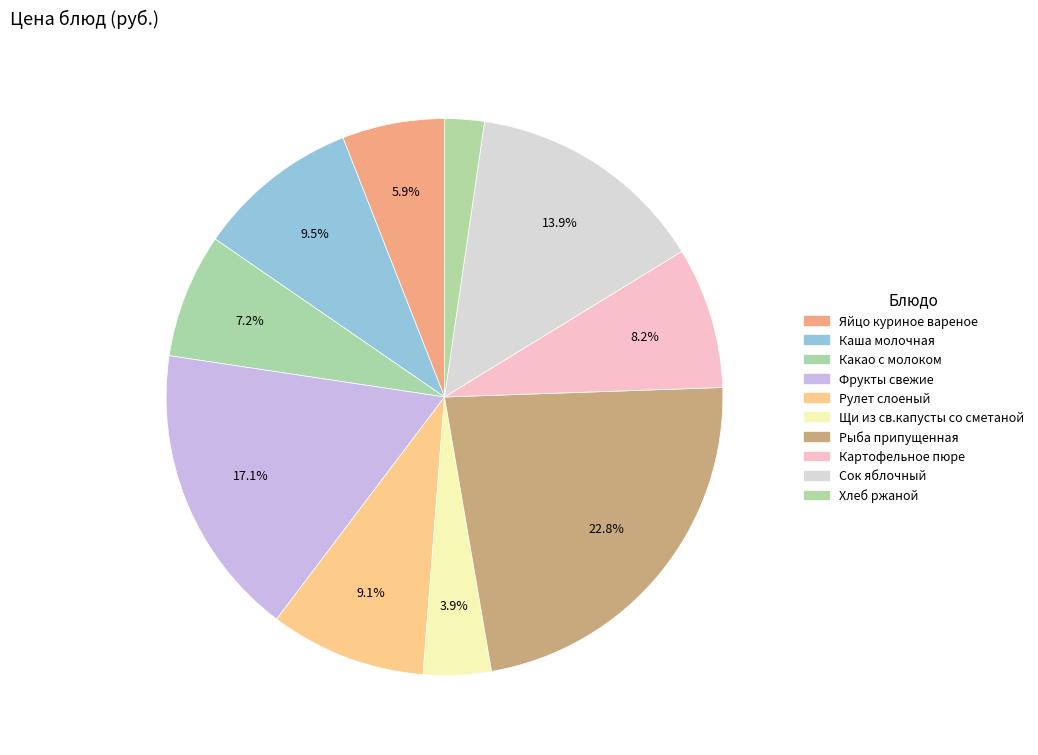

Count the number of slices in the pie.

10